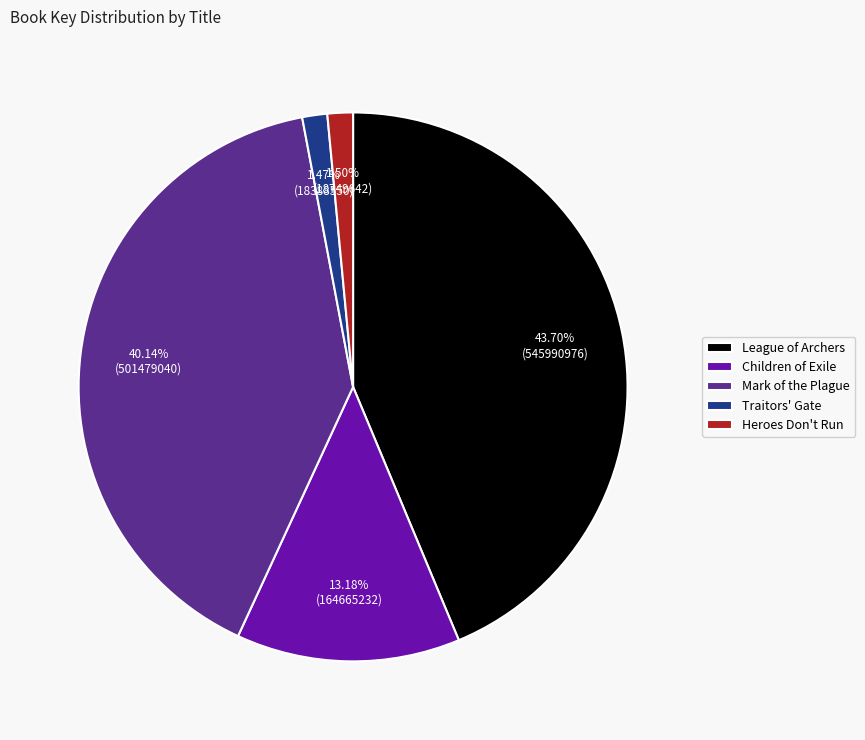

Count the number of slices in the pie.

5